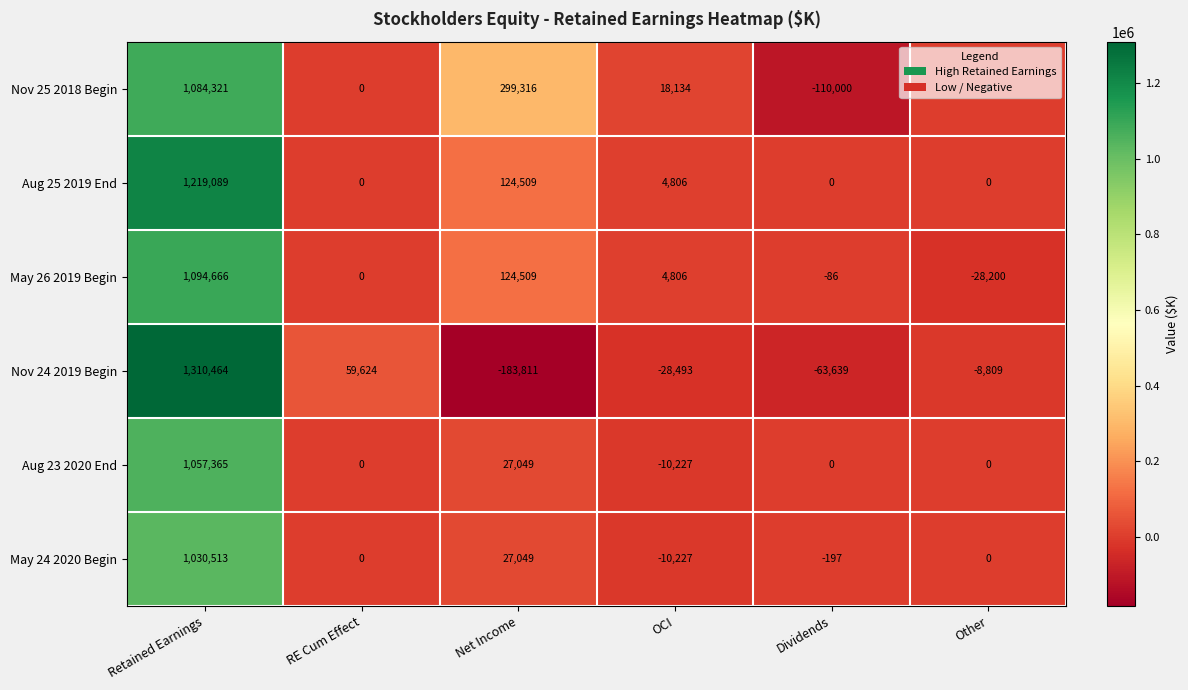

Rank the series by their maximum value, from lowest to highest.

May 24 2020 Begin, Aug 23 2020 End, Nov 25 2018 Begin, May 26 2019 Begin, Aug 25 2019 End, Nov 24 2019 Begin